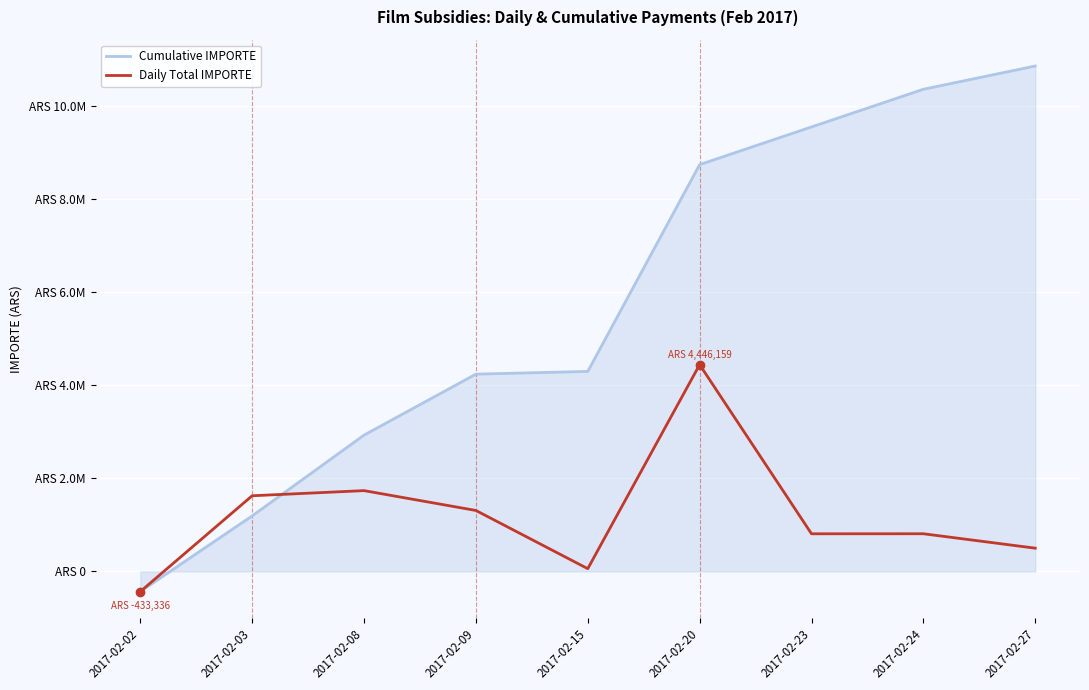

Between 2017-02-23 and 2017-02-15, which is larger?

2017-02-23